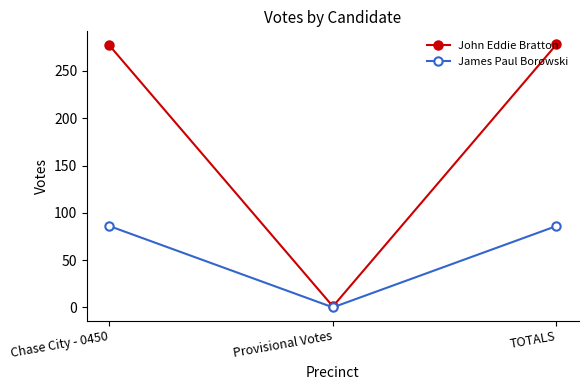

The value of James Paul Borowski at Provisional Votes is -51. True or false?

False